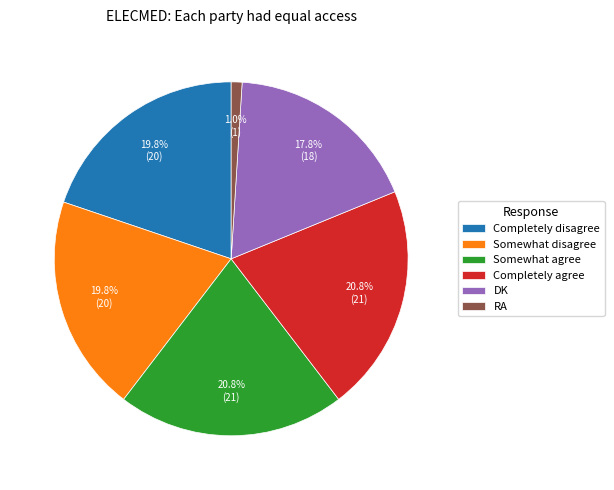

True or false: Somewhat agree accounts for 33% of the total.

False